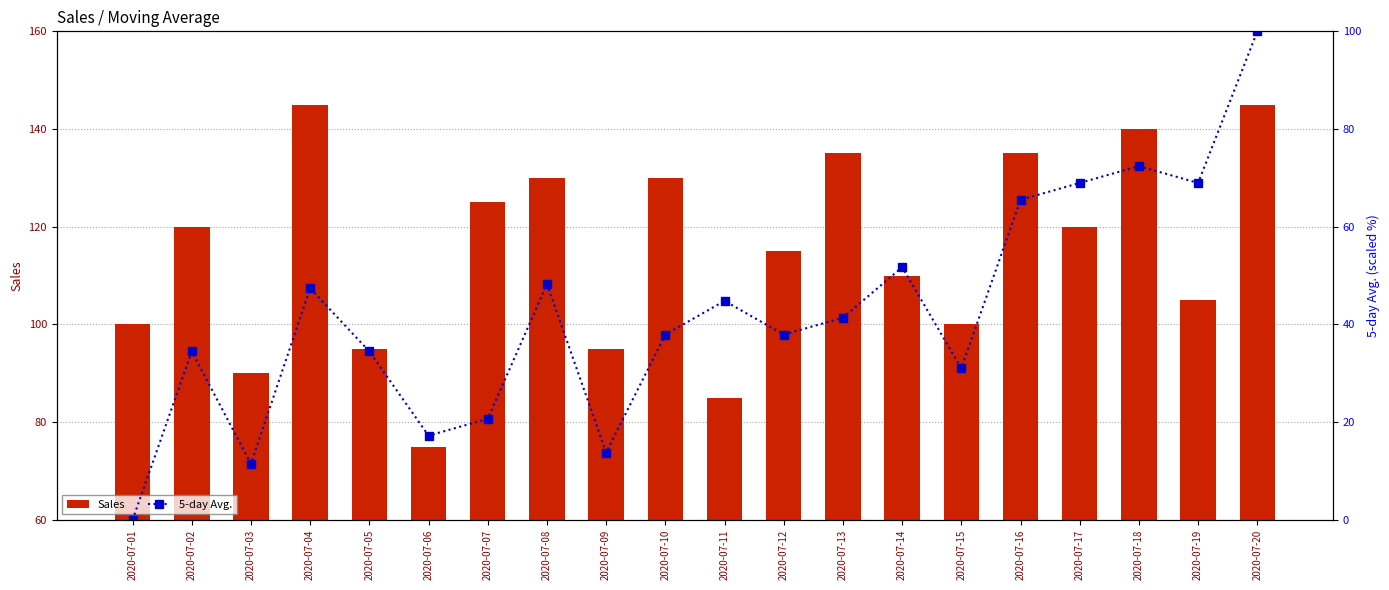

At 2020-07-11, list the series in order from smallest to largest.

5-day Avg., Sales